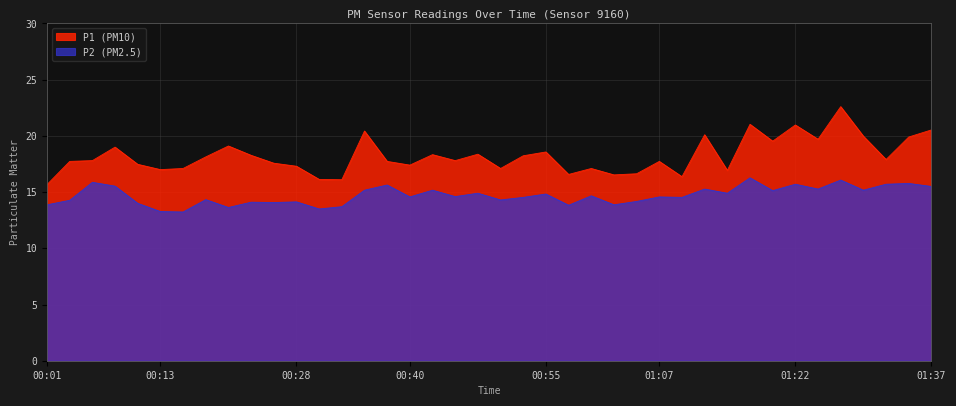

What position from the right is 01:34?

2